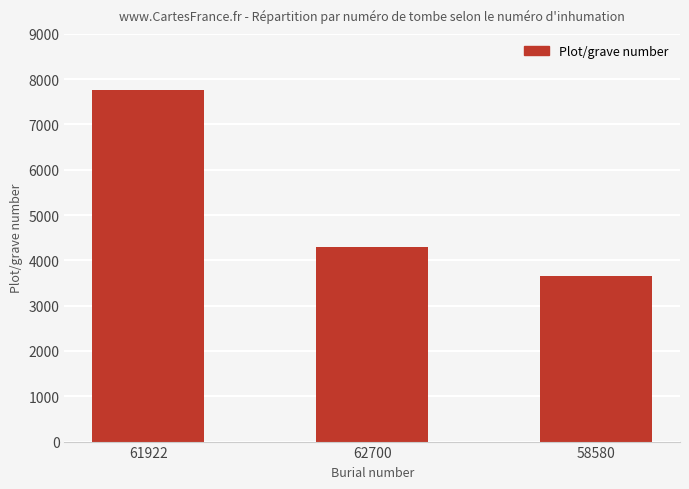

What is the label of the 3rd bar from the left?

58580